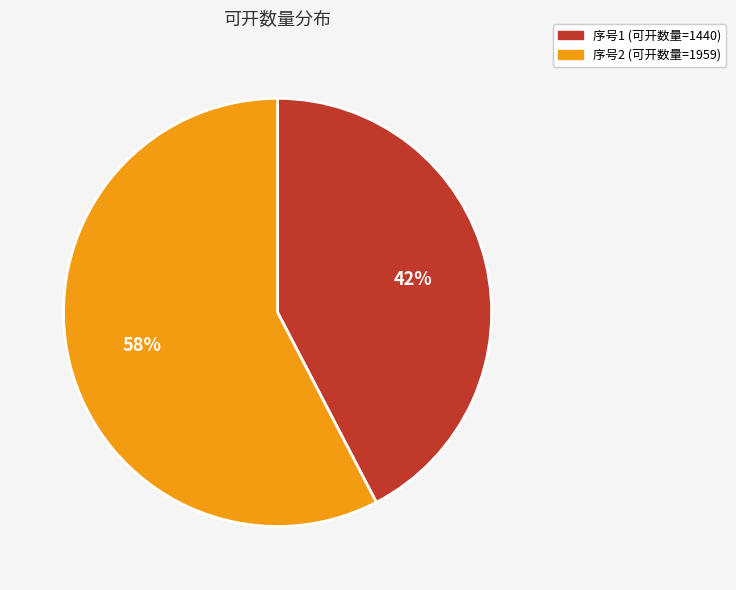

To the nearest percent, what is the average slice percentage?

50%